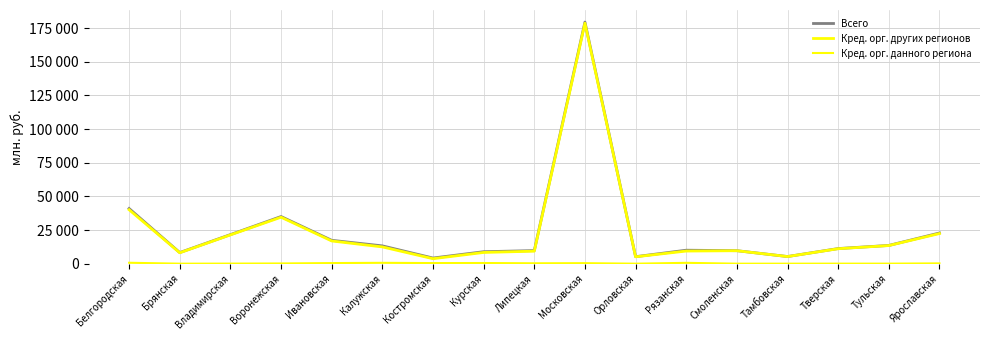

Reading left to right, list all the values displayed in this chart.

Всего: Белгородская=40969	Брянская=8241	Владимирская=21587	Воронежская=35024	Ивановская=17358	Калужская=13226	Костромская=4185	Курская=8885	Липецкая=9704	Московская=179532	Орловская=5182	Рязанская=10002	Смоленская=9650	Тамбовская=5297	Тверская=11226	Тульская=13543	Ярославская=22800
Кред. орг. других регионов: Белгородская=40080	Брянская=8093	Владимирская=21380	Воронежская=34522	Ивановская=16870	Калужская=12450	Костромская=3700	Курская=8337	Липецкая=9279	Московская=178679	Орловская=5107	Рязанская=9373	Смоленская=9614	Тамбовская=5280	Тверская=11109	Тульская=13455	Ярославская=22379
Кред. орг. данного региона: Белгородская=672	Брянская=0	Владимирская=55	Воронежская=157	Ивановская=443	Калужская=623	Костромская=437	Курская=484	Липецкая=283	Московская=367	Орловская=0	Рязанская=618	Смоленская=0	Тамбовская=8	Тверская=32	Тульская=28	Ярославская=214